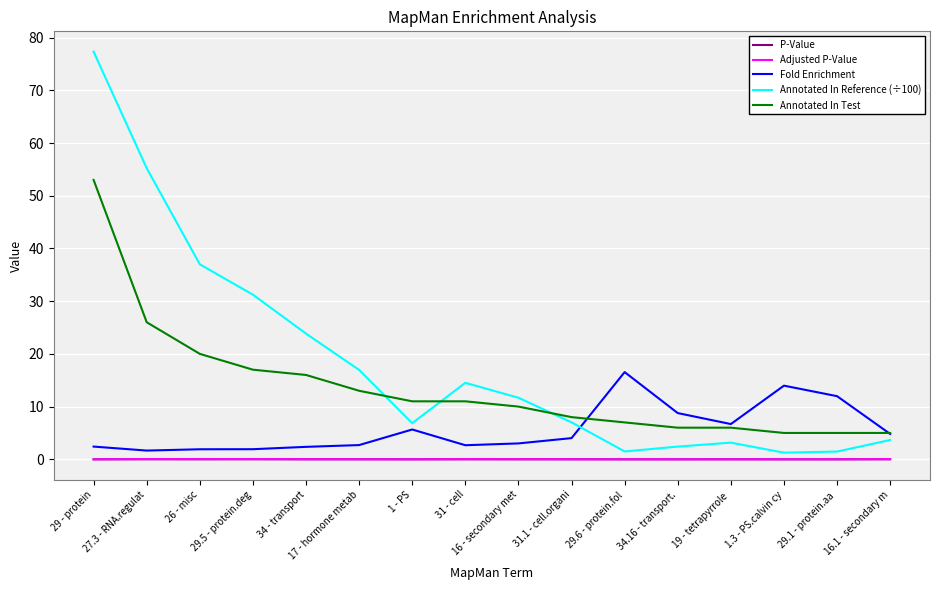

True or false: Annotated In Test and Annotated In Reference (÷100) intersect in this chart.

True